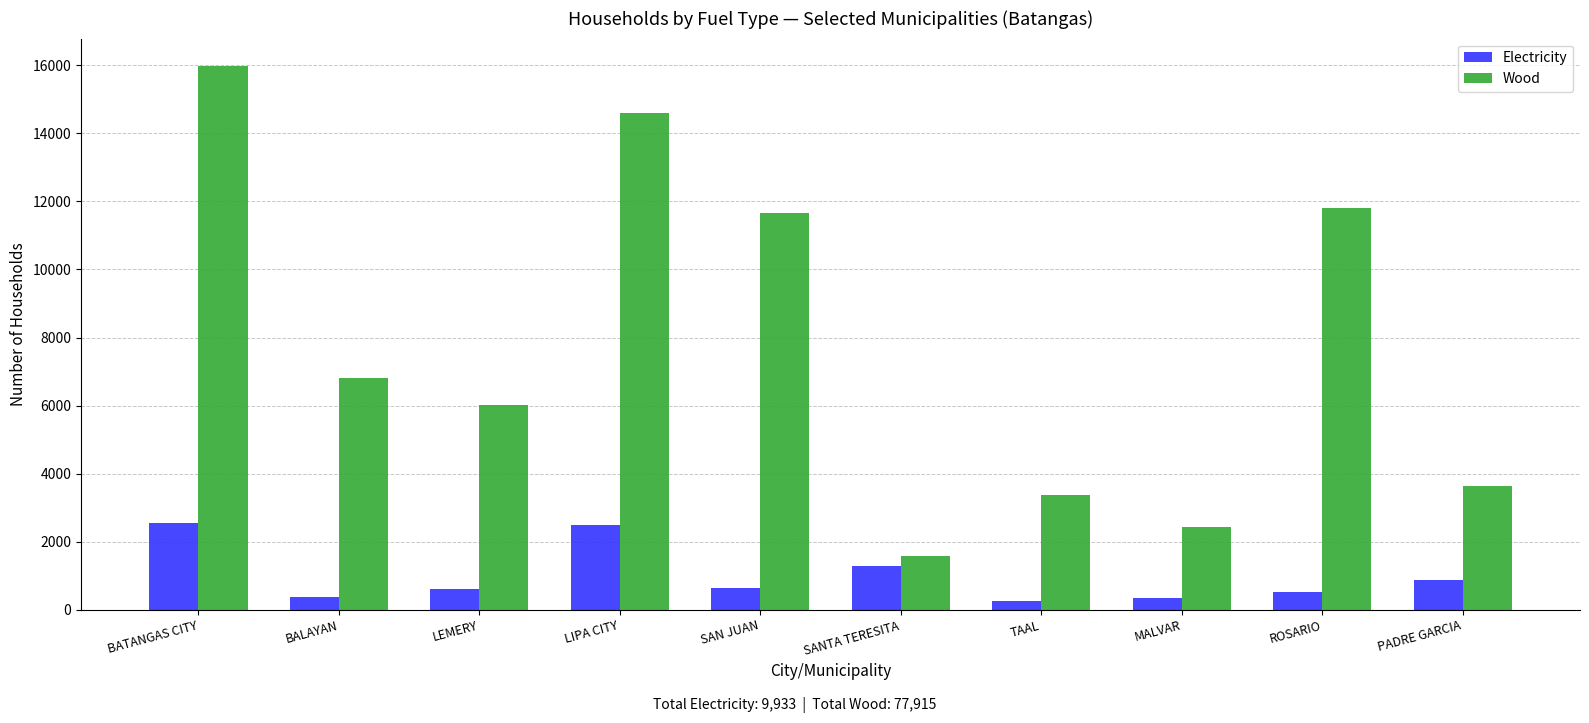

Is it true that Wood equals 14601 at LIPA CITY?

True